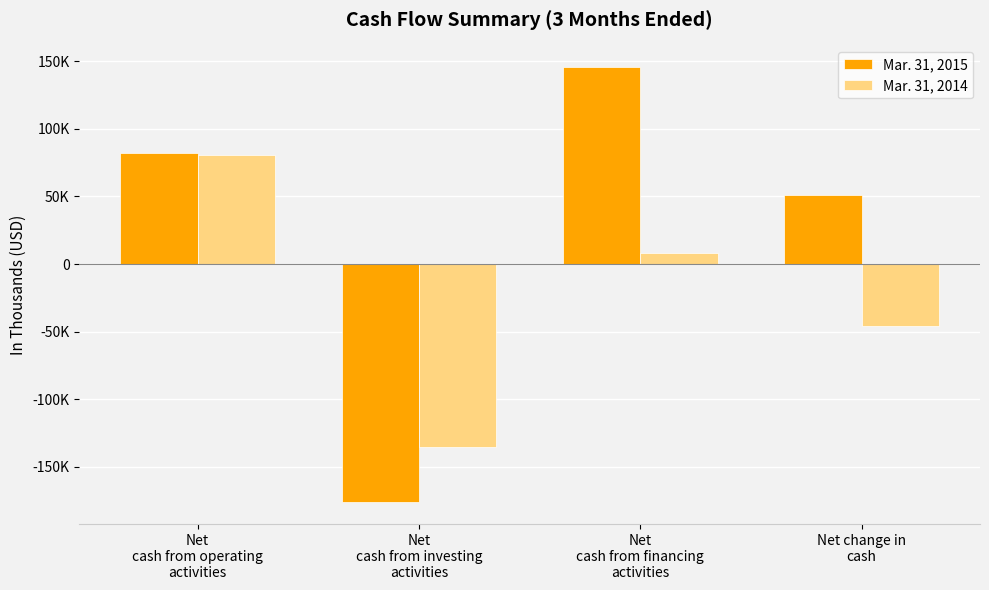

Are the bars grouped side by side (vs. stacked)?

Yes